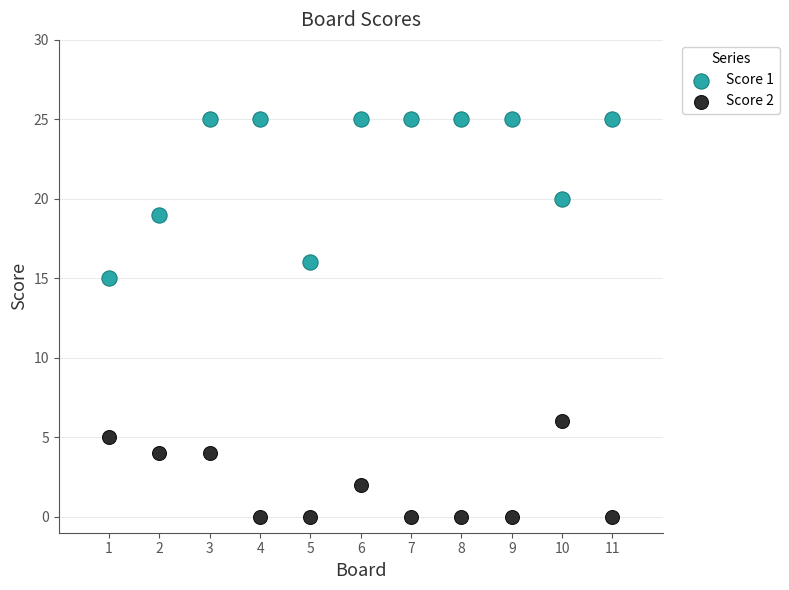

Across all series, what Y value is closest to 12?

15